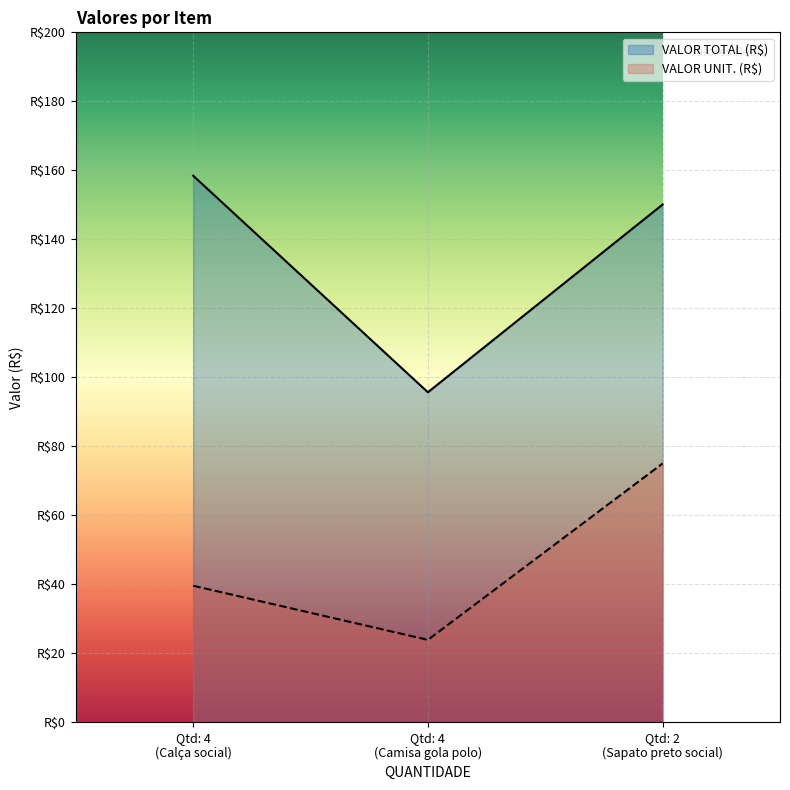

Count the number of data series in this chart.

2